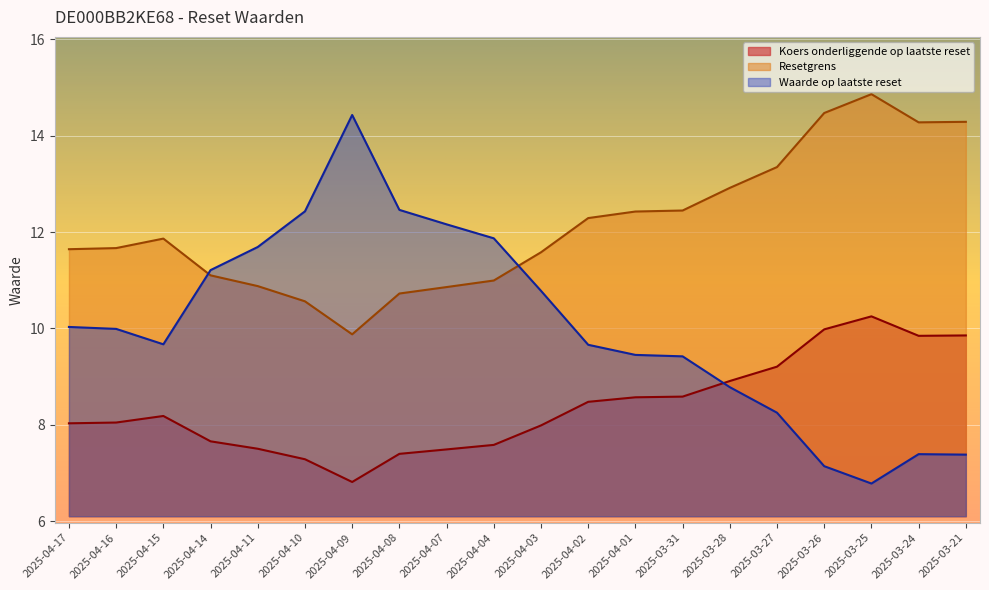

Rank the categories by Koers onderliggende op laatste reset value from highest to lowest.

2025-03-25, 2025-03-26, 2025-03-21, 2025-03-24, 2025-03-27, 2025-03-28, 2025-03-31, 2025-04-01, 2025-04-02, 2025-04-15, 2025-04-16, 2025-04-17, 2025-04-03, 2025-04-14, 2025-04-04, 2025-04-11, 2025-04-07, 2025-04-08, 2025-04-10, 2025-04-09